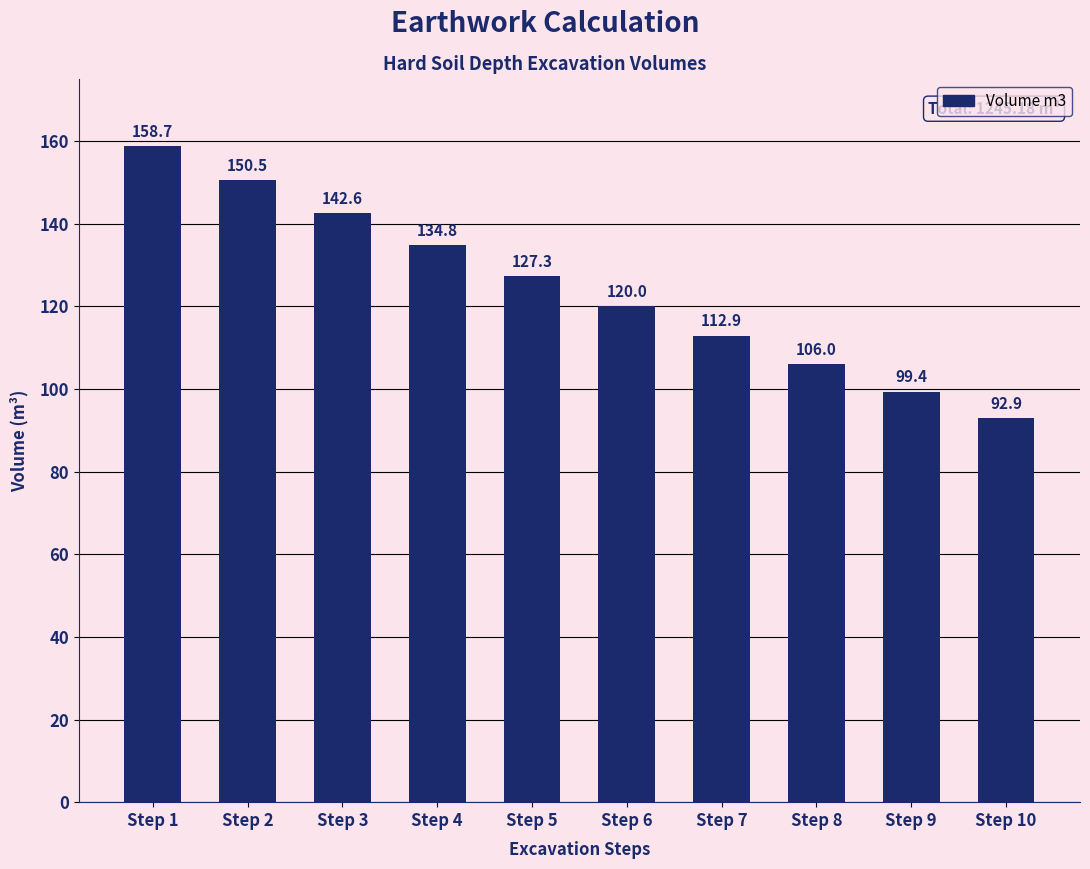

Rank the categories by value from highest to lowest.

Step 1, Step 2, Step 3, Step 4, Step 5, Step 6, Step 7, Step 8, Step 9, Step 10